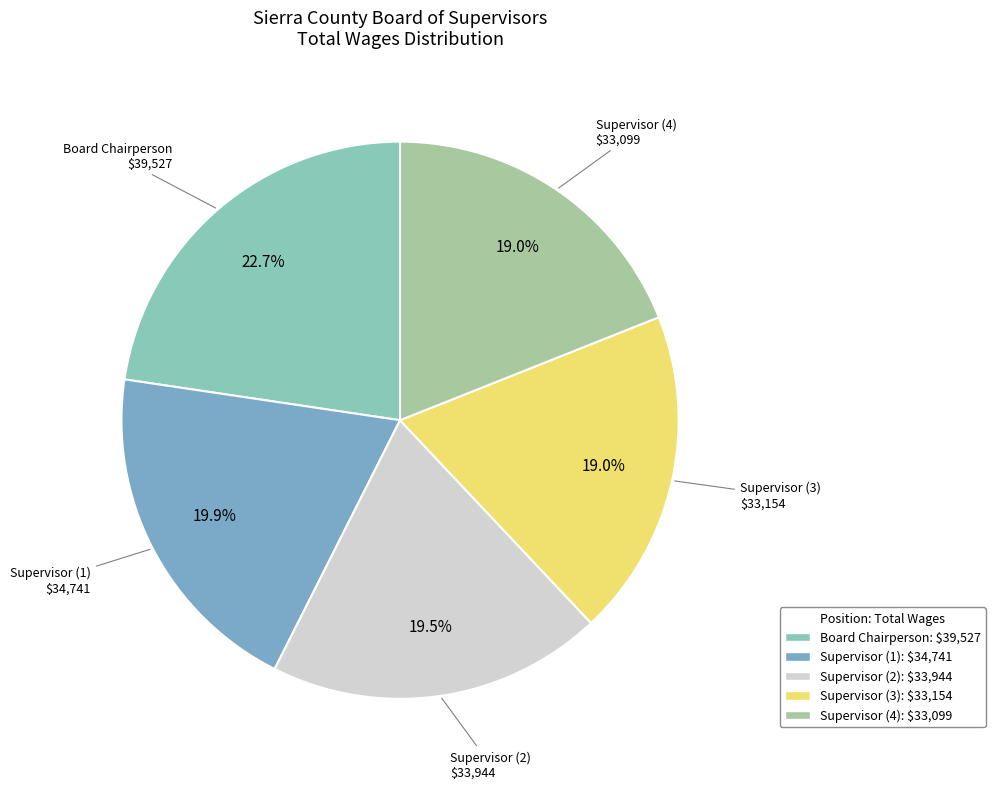

How many segments does this pie chart have?

5